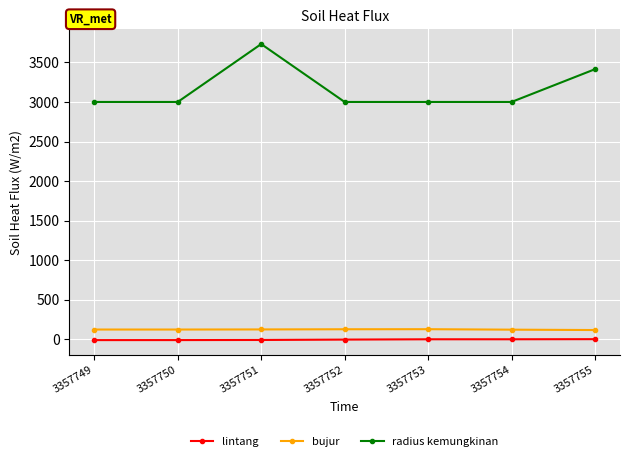

What is the sum of the lintang values at 3357751 and 3357753?

-7.8